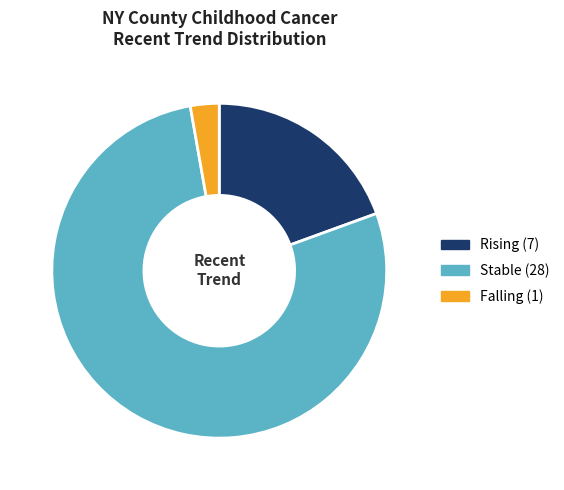

Is there any slice that represents more than half of the pie?

Yes